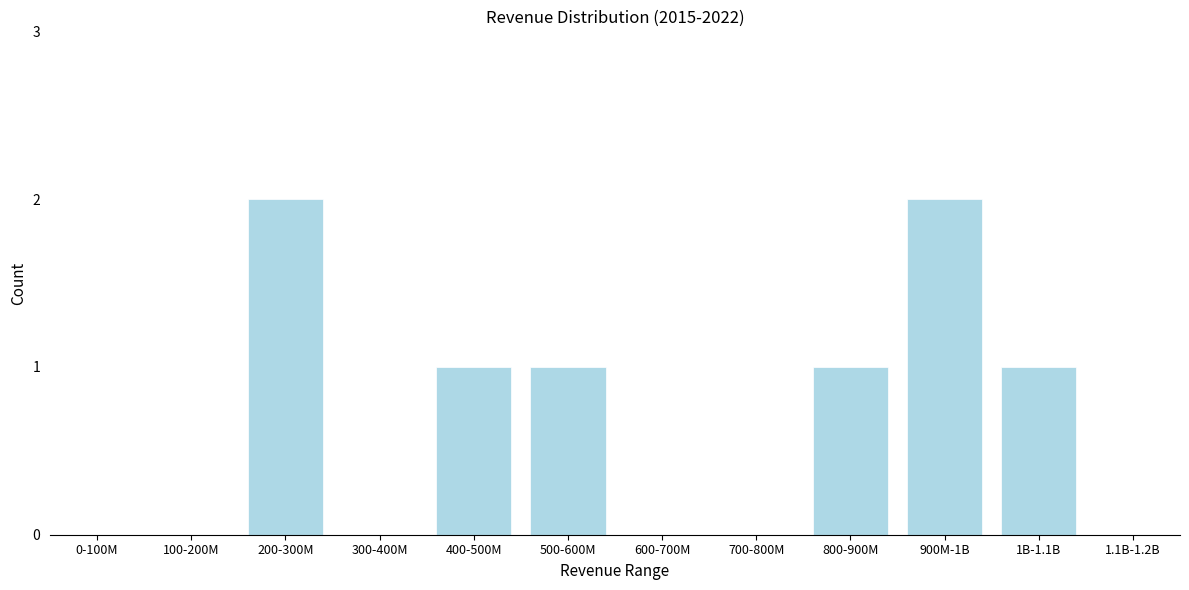

Reading left to right, transcribe all the data shown in this chart.

0-100M=0	100-200M=0	200-300M=2	300-400M=0	400-500M=1	500-600M=1	600-700M=0	700-800M=0	800-900M=1	900M-1B=2	1B-1.1B=1	1.1B-1.2B=0